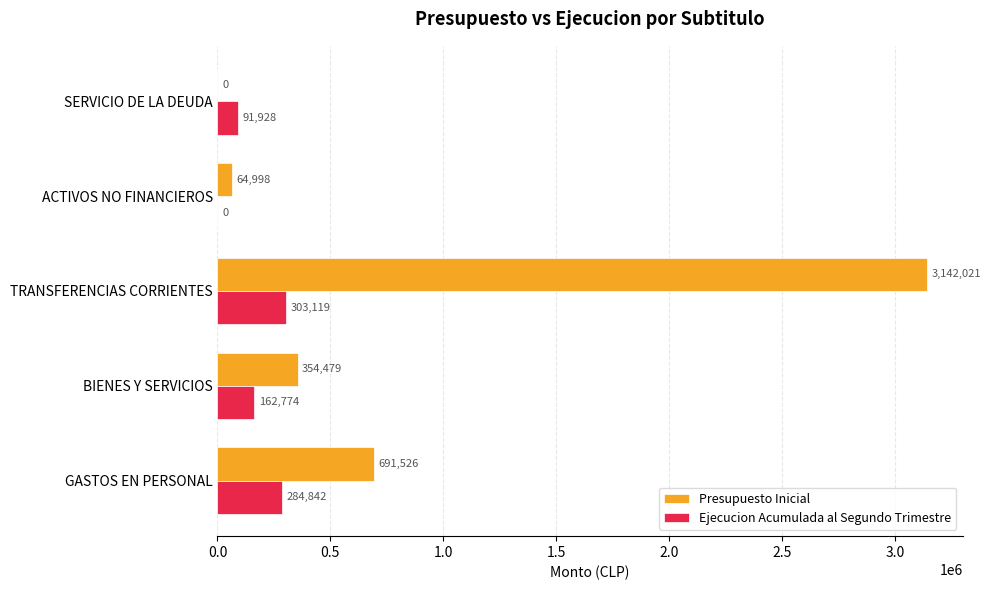

Between BIENES Y SERVICIOS and TRANSFERENCIAS CORRIENTES, which series saw the biggest shift?

Presupuesto Inicial